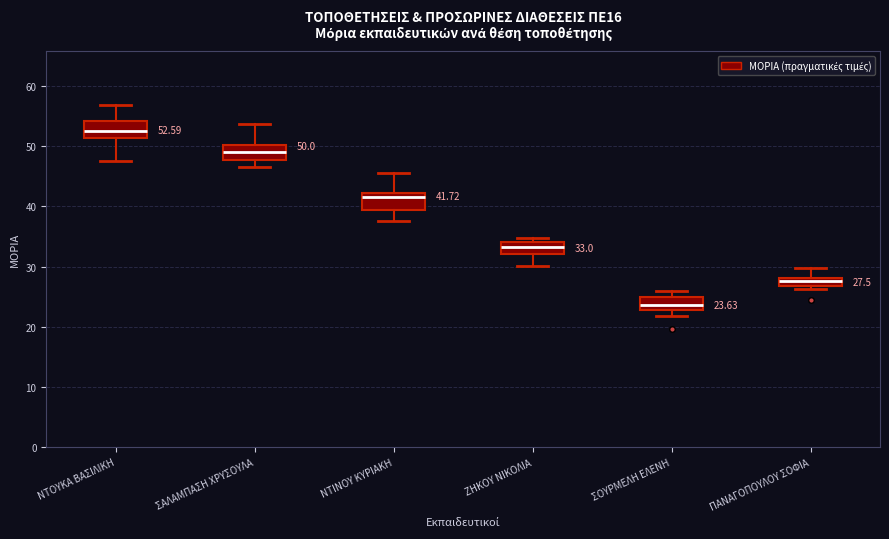

Which box's median line is the highest?

ΝΤΟΥΚΑ ΒΑΣΙΛΙΚΗ